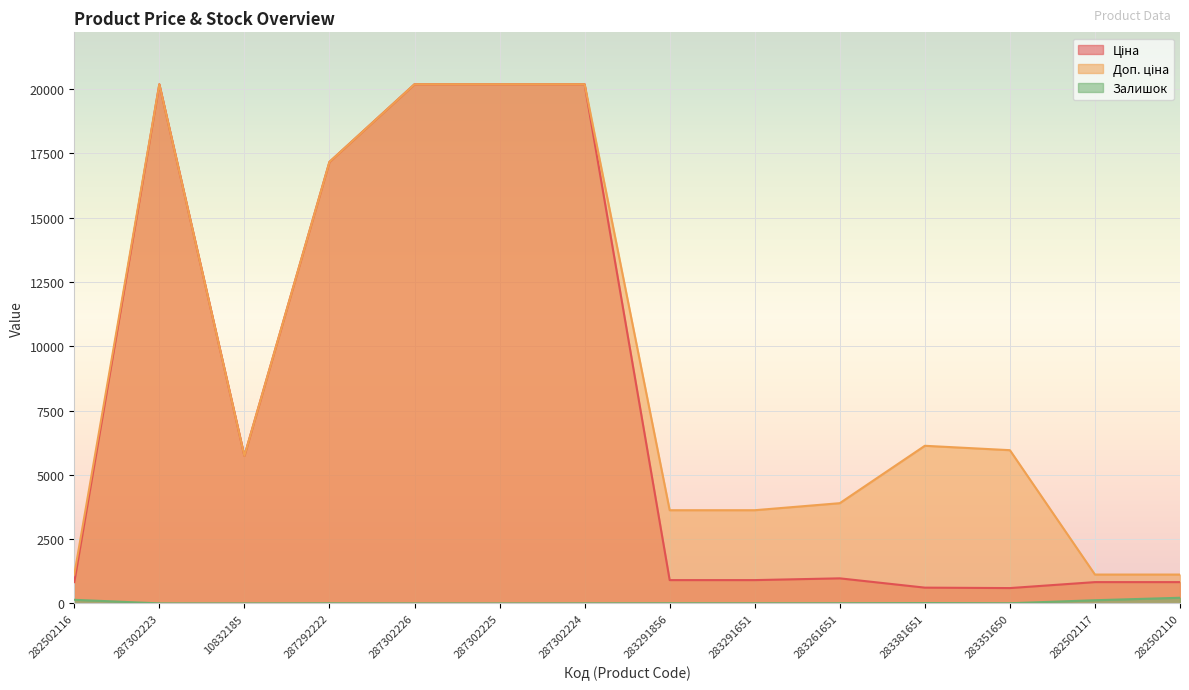

List the series in order of their overall mean, lowest first.

Залишок, Ціна, Доп. ціна